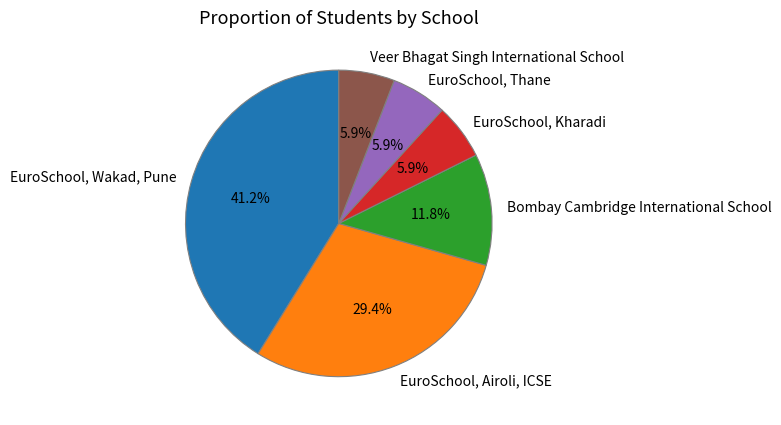

What is the total percentage of Veer Bhagat Singh International School and EuroSchool, Thane?

11.8%